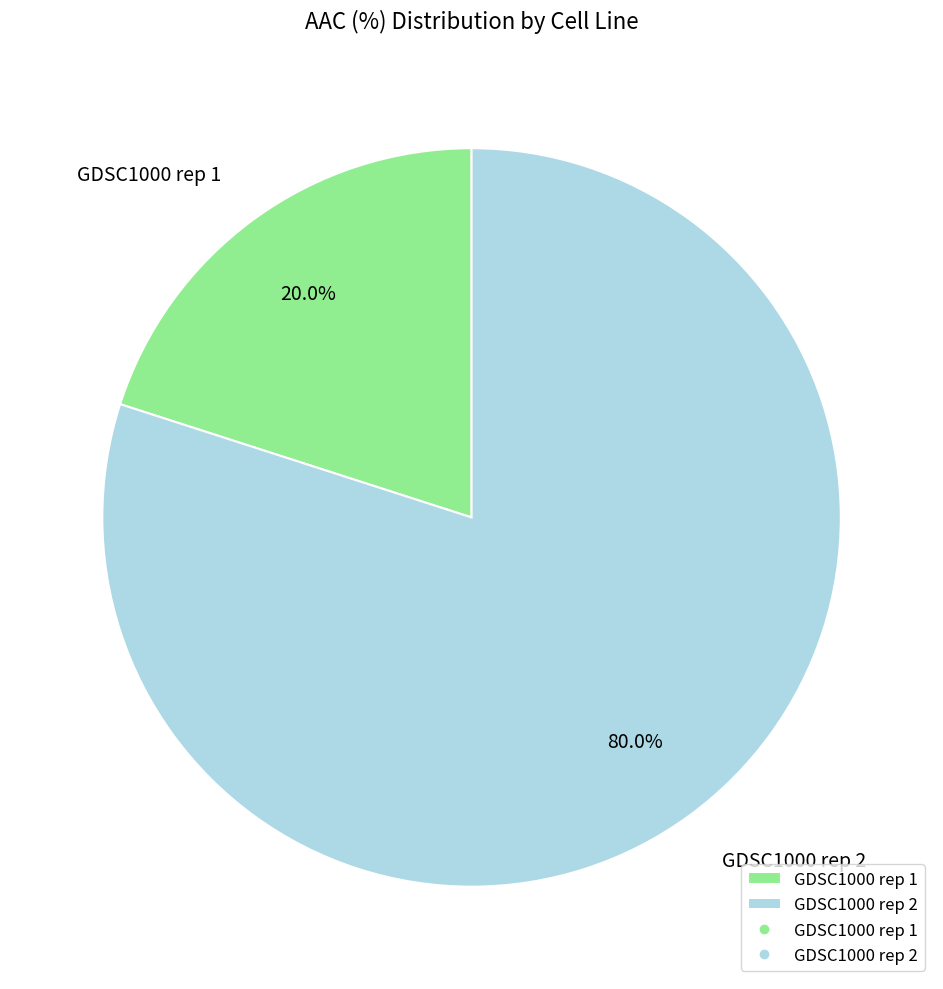

Which category accounts for the majority?

GDSC1000 rep 2